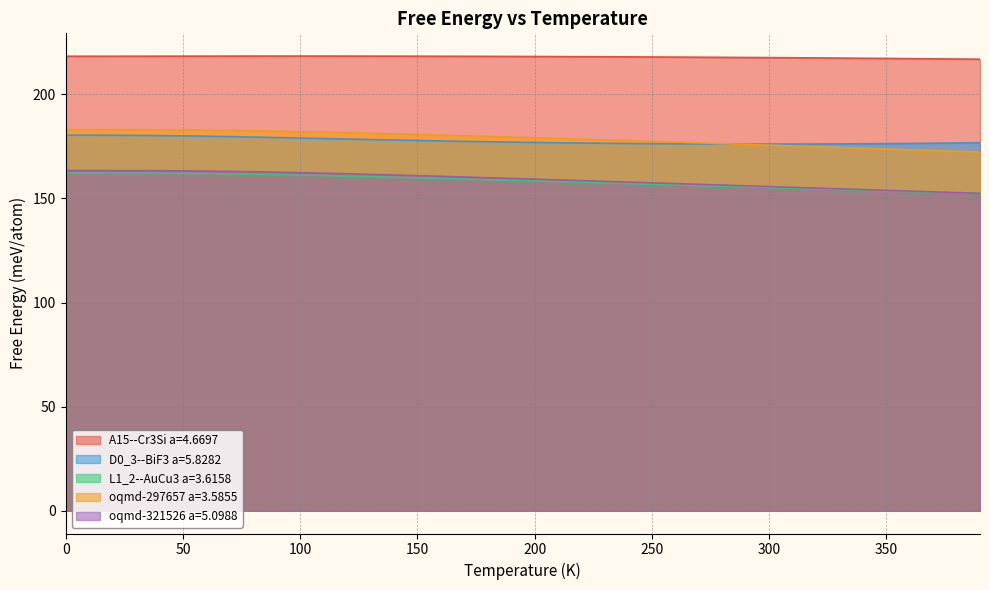

Reading left to right, transcribe all the data shown in this chart.

A15--Cr3Si a=4.6697: 218.3	218.3	218.3	218.3	218.3	218.3	218.3	218.3	218.3	218.3	218.3	218.3	218.3	218.3	218.3	218.3	218.2	218.2	218.2	218.2	218.1	218.1	218.0	218.0	217.9	217.9	217.8	217.8	217.7	217.7	217.6	217.5	217.4	217.4	217.3	217.2	217.1	217.0	216.9	216.8
D0_3--BiF3 a=5.8282: 180.3	180.3	180.3	180.3	180.1	180.0	179.8	179.6	179.4	179.2	179.0	178.7	178.5	178.2	178.0	177.8	177.6	177.4	177.2	177.0	176.8	176.7	176.6	176.5	176.4	176.3	176.2	176.1	176.1	176.1	176.1	176.1	176.1	176.2	176.2	176.3	176.4	176.5	176.6	176.7
L1_2--AuCu3 a=3.6158: 162.1	162.1	162.1	162.1	162.0	162.0	161.9	161.7	161.6	161.4	161.2	160.9	160.7	160.4	160.2	159.9	159.6	159.3	159.0	158.7	158.4	158.0	157.7	157.4	157.1	156.8	156.5	156.1	155.8	155.5	155.2	154.8	154.5	154.2	153.9	153.6	153.3	152.9	152.6	152.3
oqmd-297657 a=3.5855: 183.0	183.0	183.0	183.0	183.0	182.9	182.8	182.7	182.5	182.3	182.1	181.8	181.6	181.3	181.0	180.7	180.4	180.1	179.8	179.4	179.1	178.8	178.4	178.1	177.7	177.4	177.0	176.6	176.3	175.9	175.6	175.2	174.8	174.4	174.1	173.7	173.3	173.0	172.6	172.2
oqmd-321526 a=5.0988: 163.3	163.3	163.3	163.3	163.3	163.2	163.1	163.0	162.8	162.6	162.4	162.1	161.8	161.5	161.2	160.9	160.6	160.3	159.9	159.6	159.2	158.9	158.5	158.2	157.8	157.5	157.1	156.7	156.4	156.0	155.7	155.3	154.9	154.6	154.2	153.9	153.5	153.1	152.8	152.4